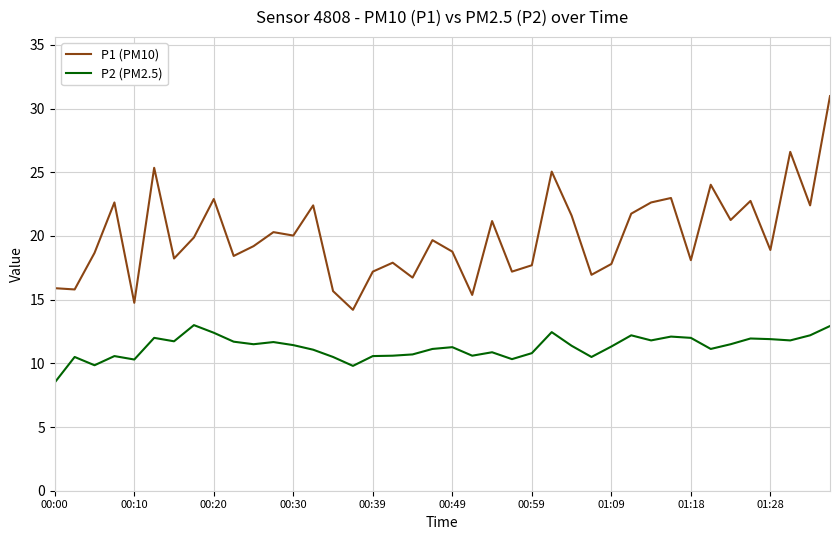

List the series in order of their overall mean, lowest first.

P2 (PM2.5), P1 (PM10)